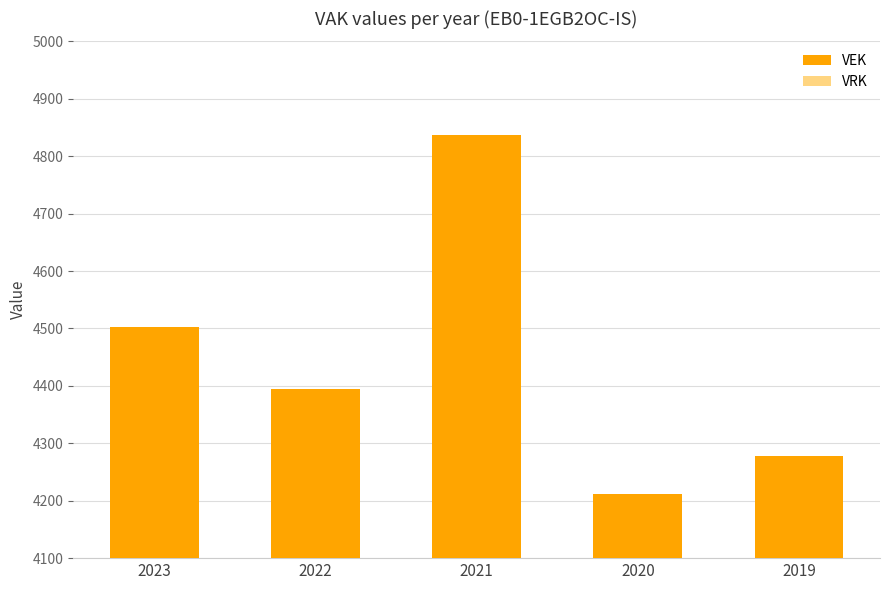

True or false: the data shows 5627 at 2020.

False